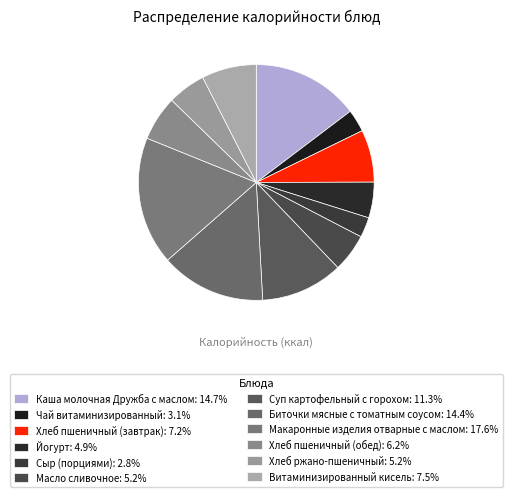

True or false: Йогурт accounts for 16% of the total.

False